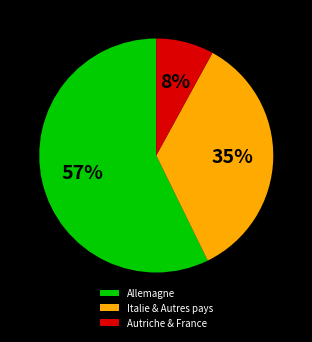

Between Italie & Autres pays and Allemagne, which is larger?

Allemagne